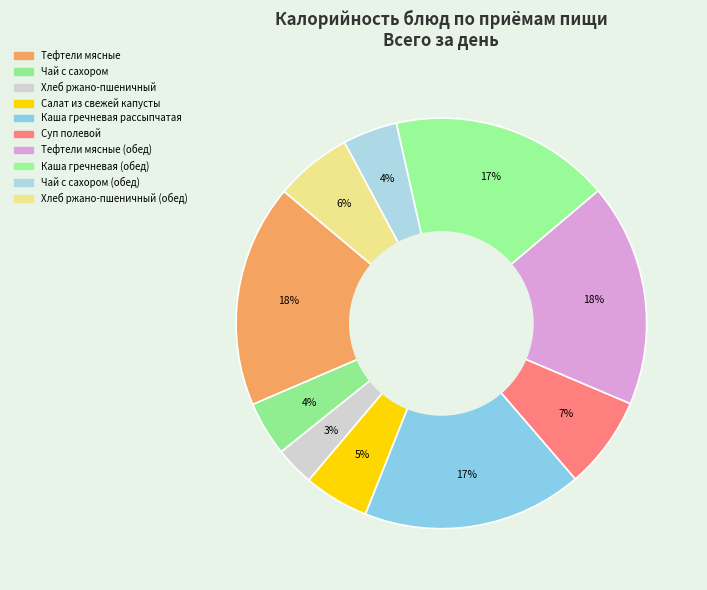

How many slices are in this pie chart?

10